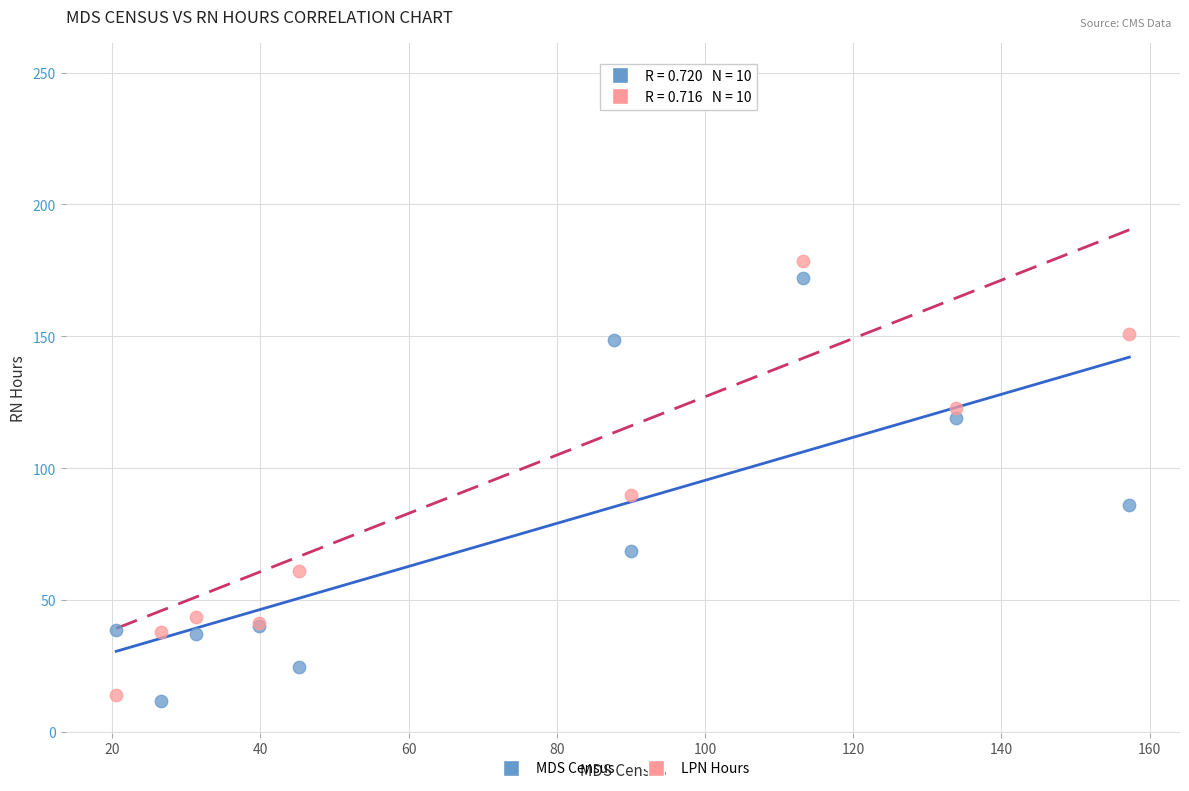

Which series has the widest spread of Y values?

LPN Hours